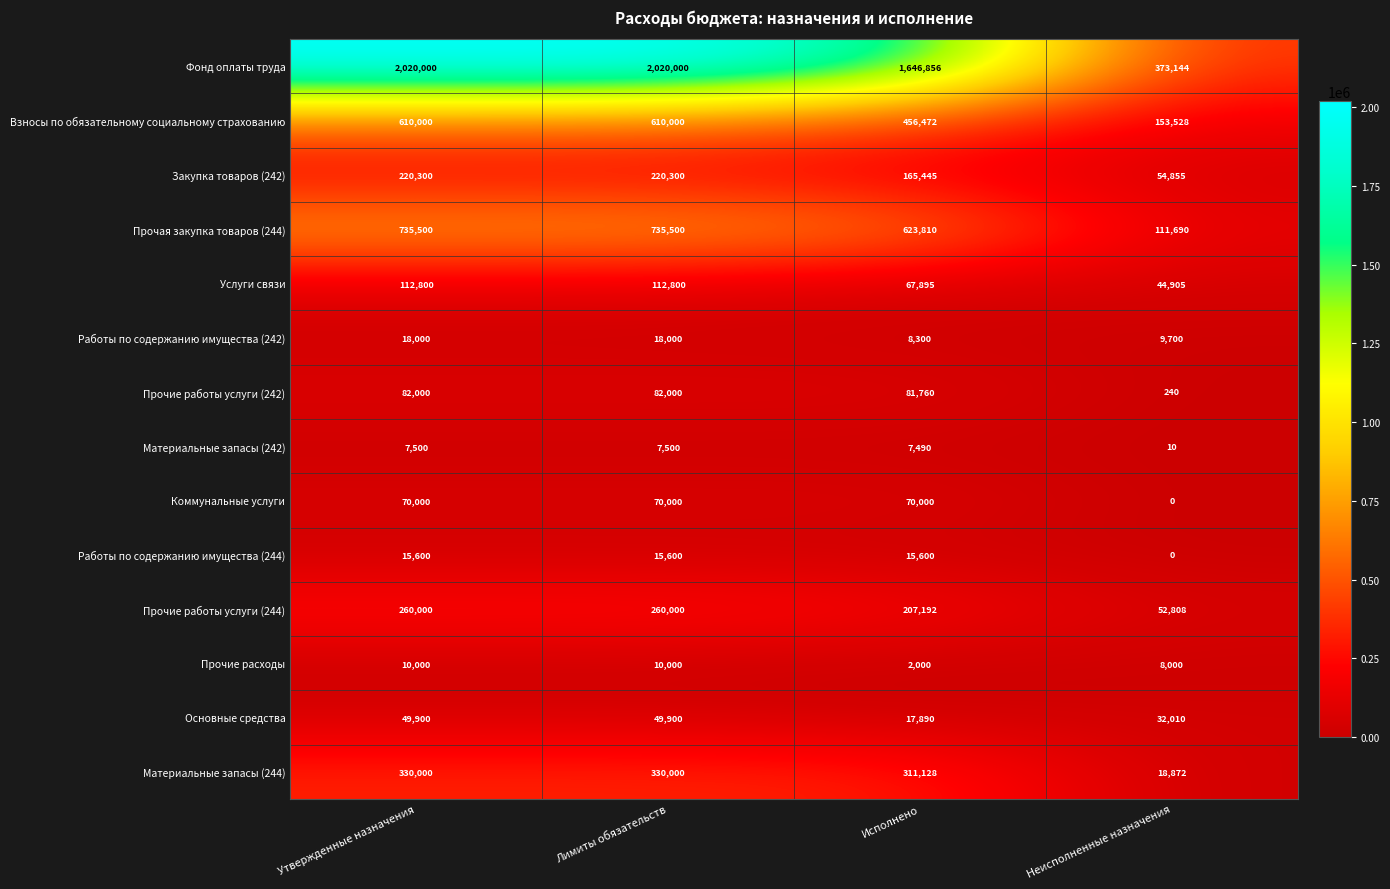

The Прочие работы услуги (244) series shows 110739 at Утвержденные назначения. True or false?

False